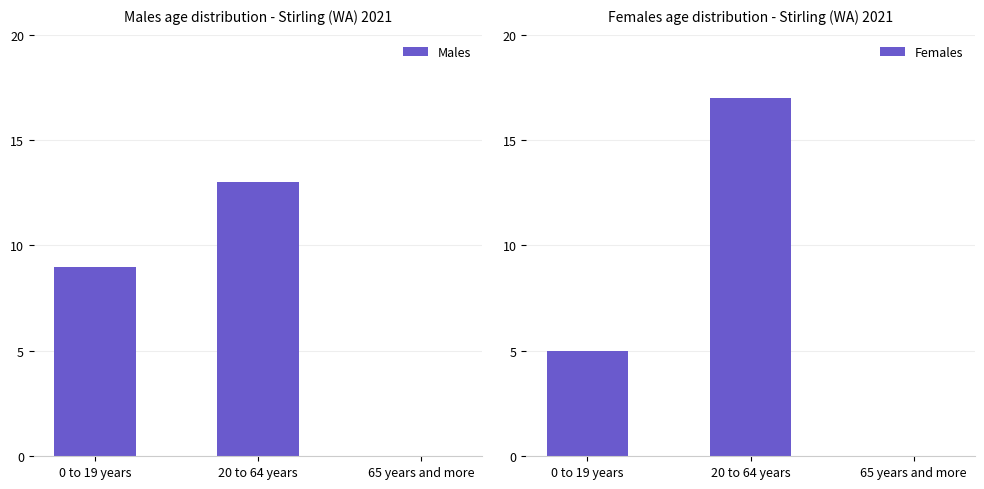

Rank the series by their maximum value, from highest to lowest.

Females, Males